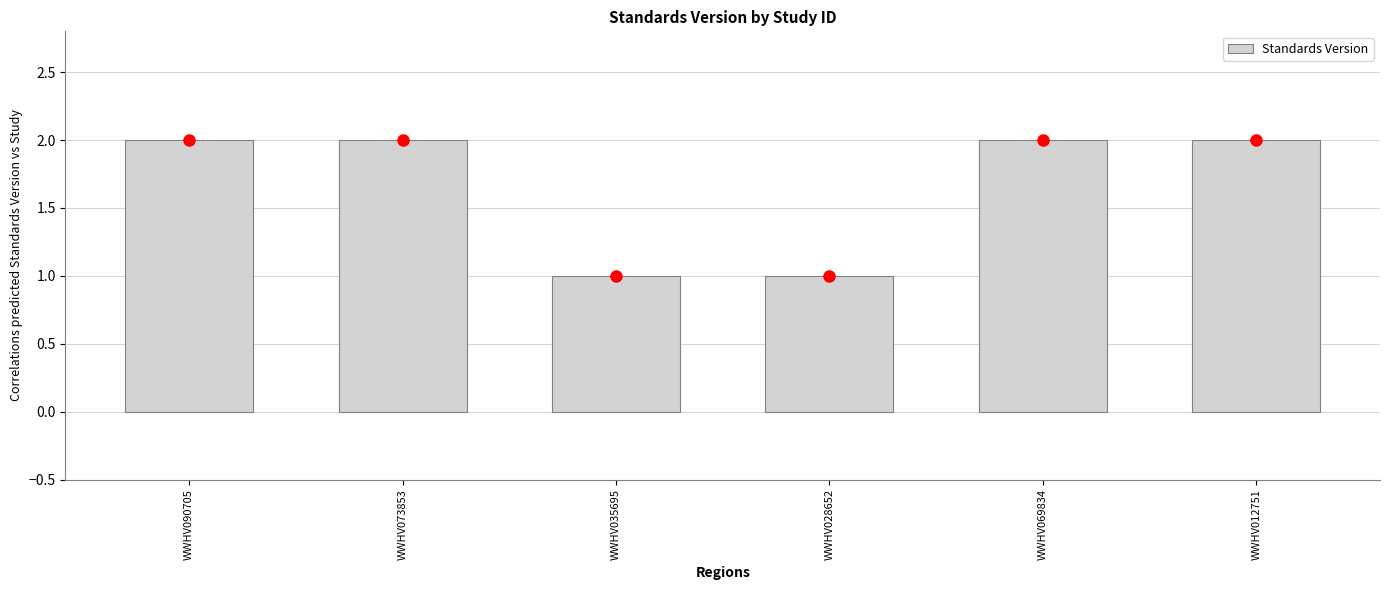

What position from the left is WWHV012751?

6